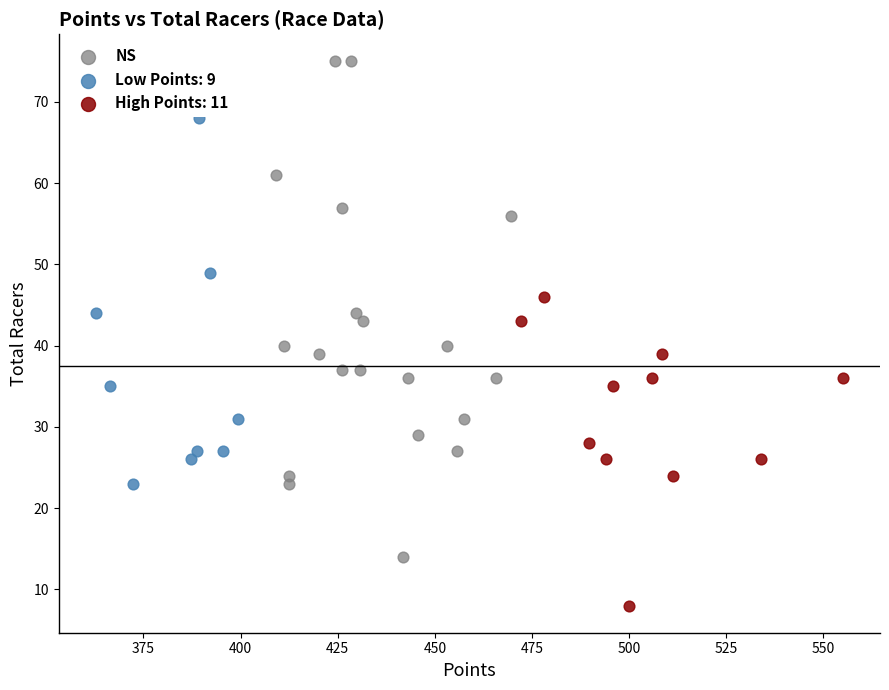

Which series contains the lowest Y value?

High Points: 11